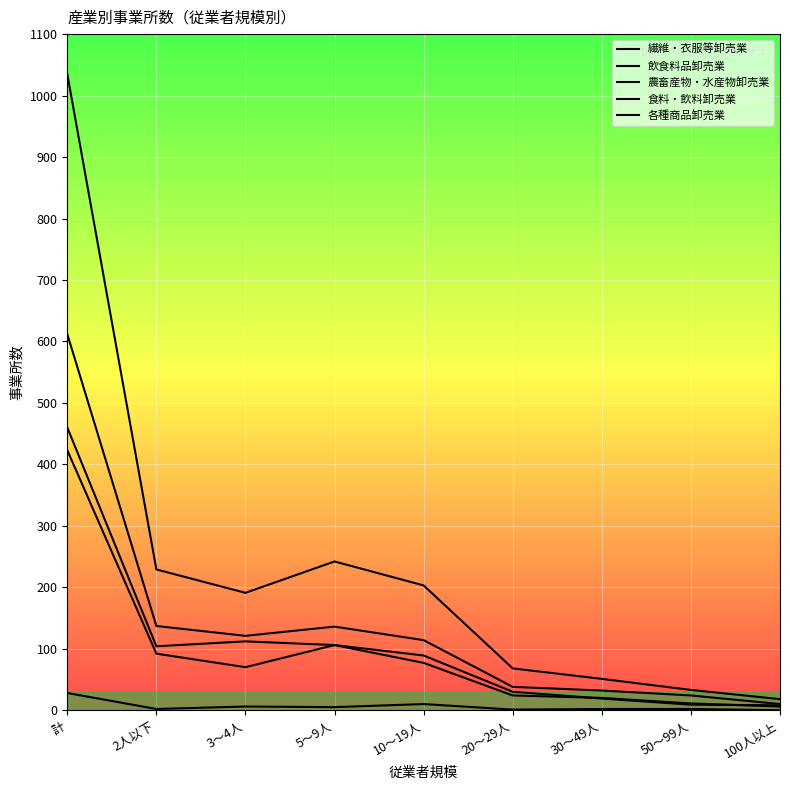

What is the lowest value of the 食料・飲料卸売業 series?

10